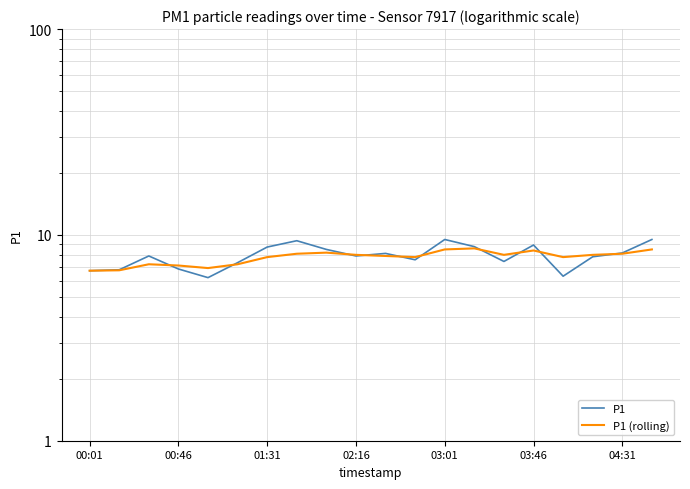

What is the total value across all series at 04:31?

16.3